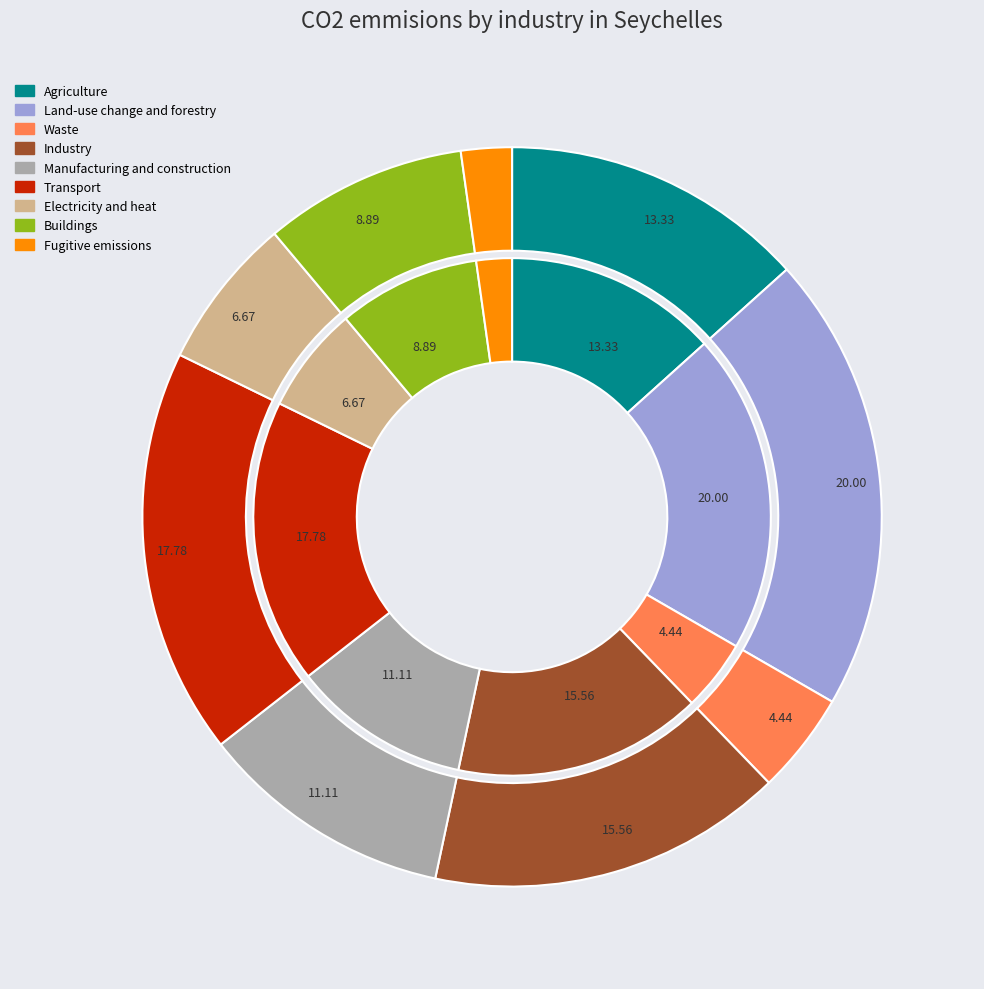

Does 9 account for over 50% of the chart?

No